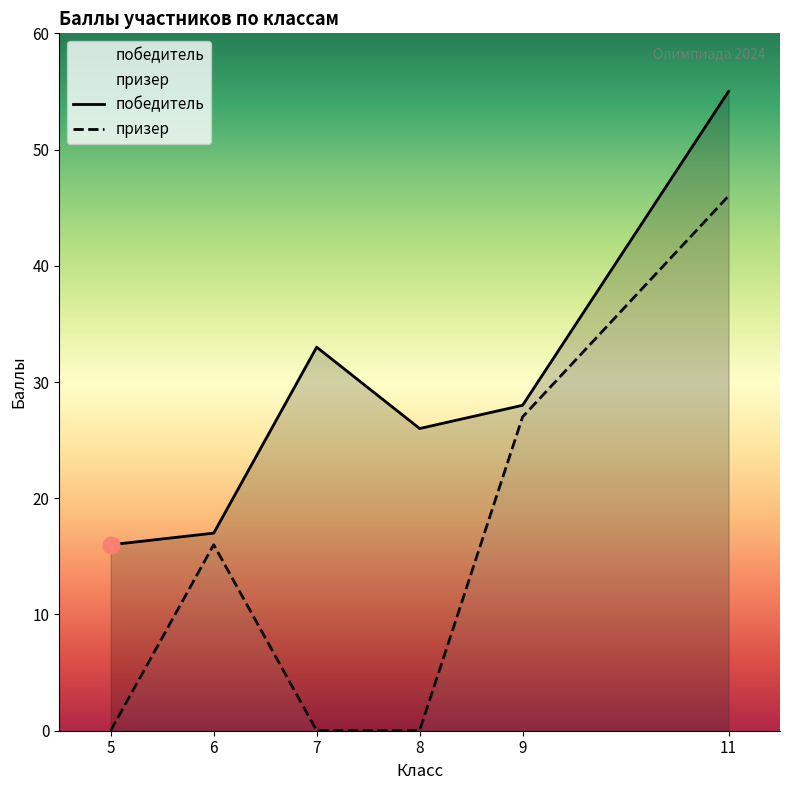

At which category does the data reach its first local peak?

7